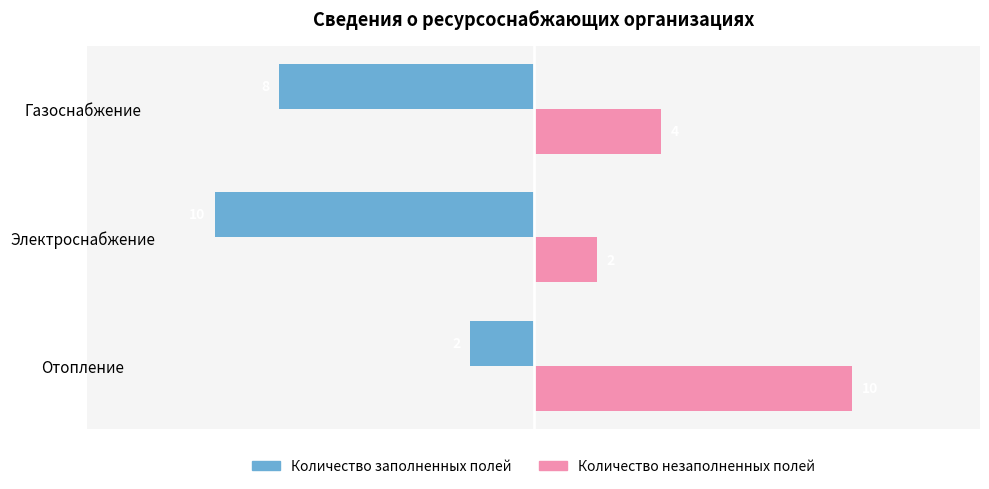

What is the maximum value shown in the chart?

10